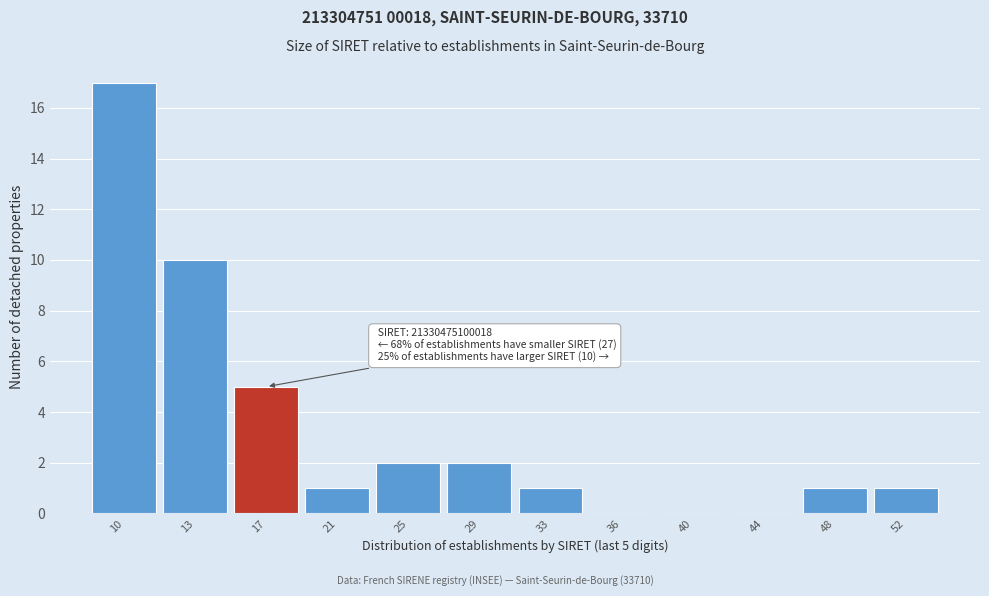

Reading left to right, extract all data points from this chart.

10=17	13=10	17=5	21=1	25=2	29=2	33=1	36=0	40=0	44=0	48=1	52=1